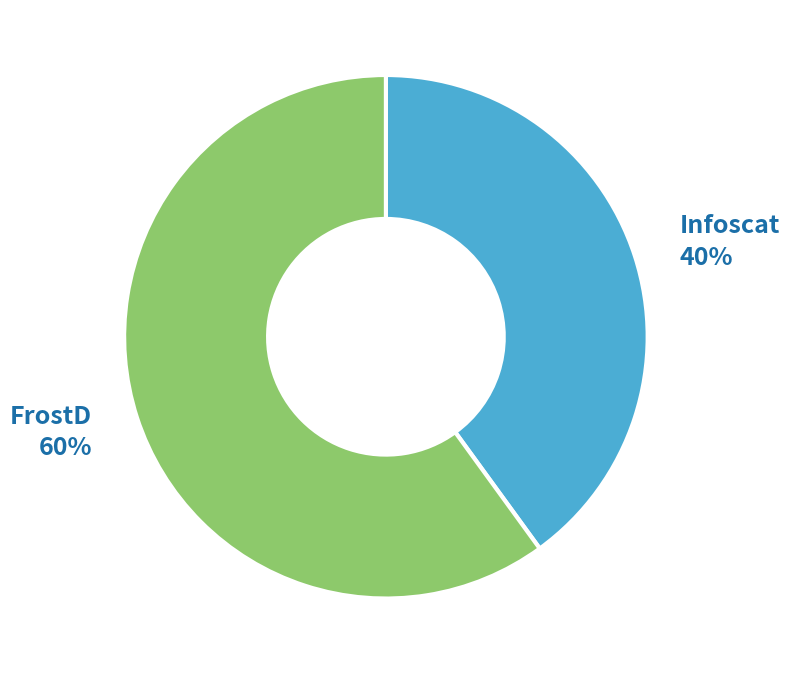

Rank the categories by value from lowest to highest.

Infoscat, FrostD